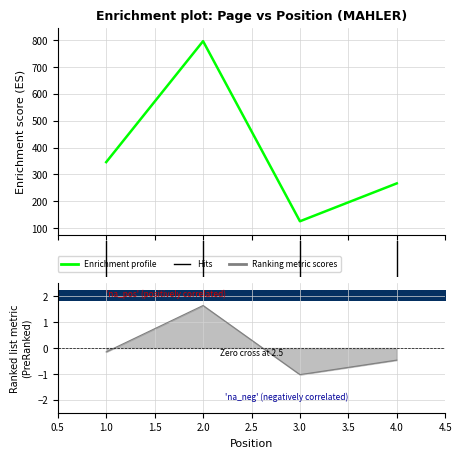

List the labels in order of value, largest first.

2, 1, 4, 3